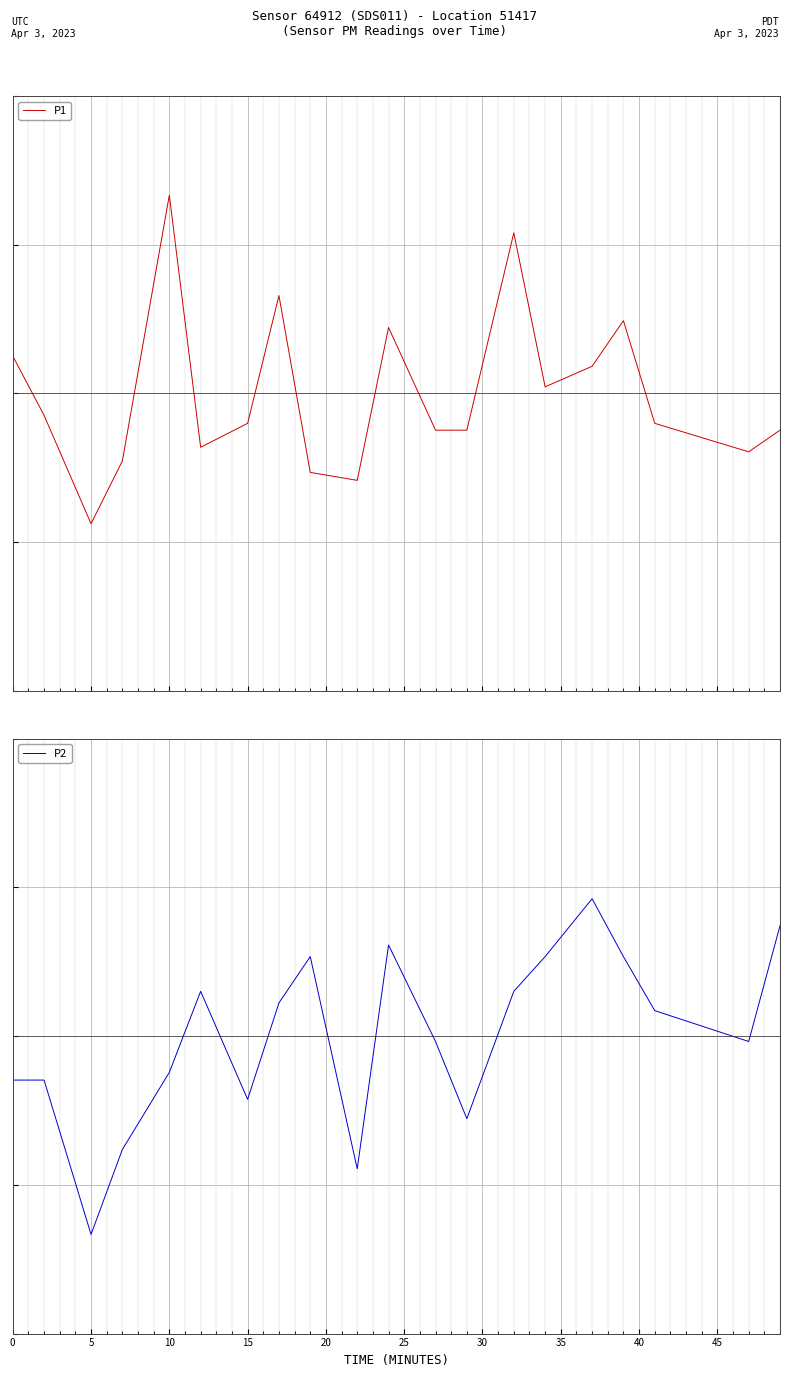

What is the difference between the maximum and minimum values in the P1 series?

2.9